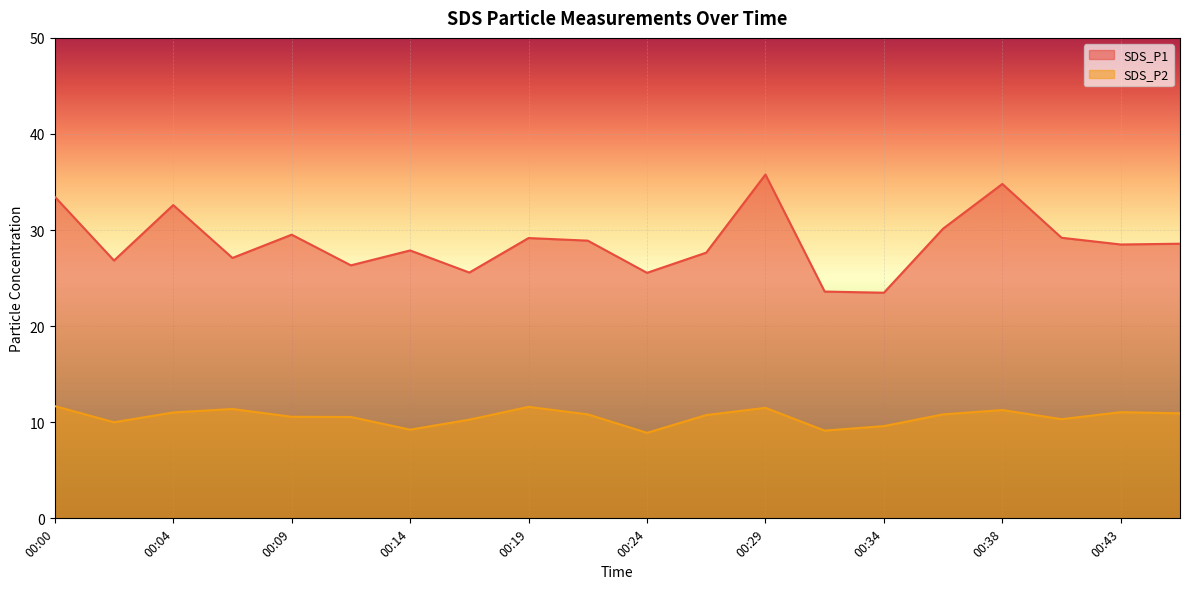

Count the number of data series in this chart.

2